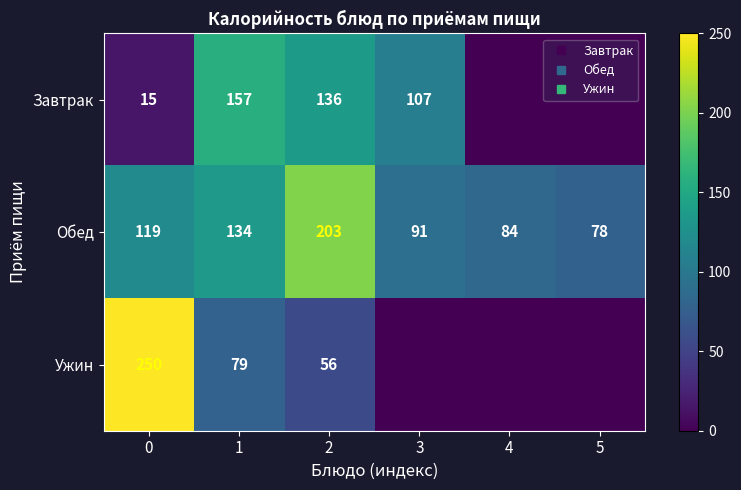

The Обед series shows 23.0 at 4. True or false?

False